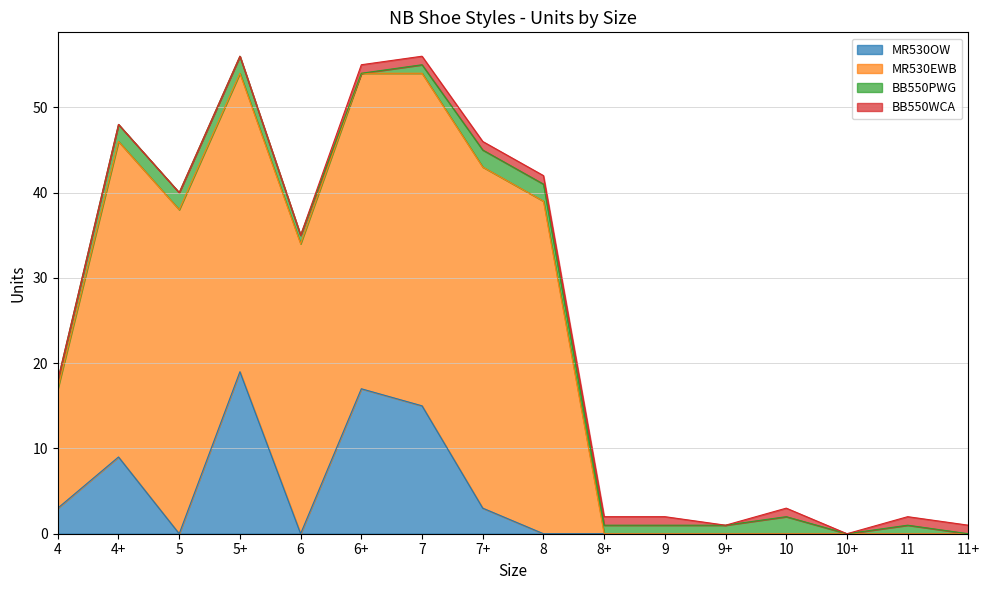

What is the label of the 4th point from the left?

5+